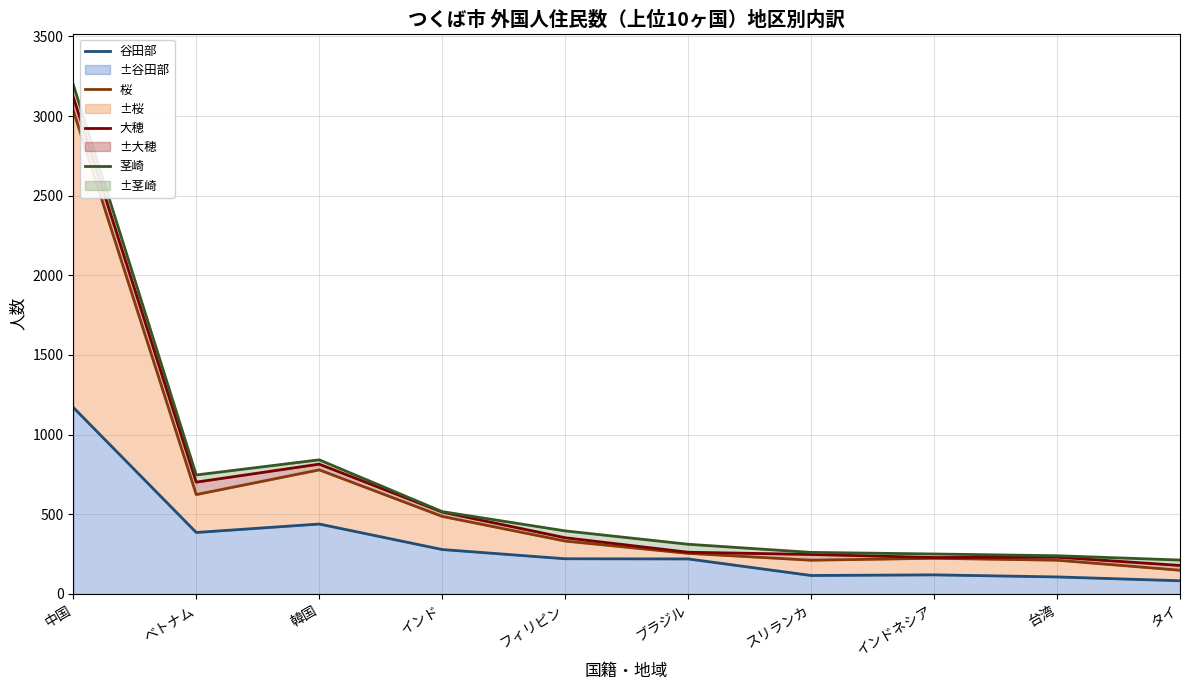

What is the lowest value of the 大穂 series?

179